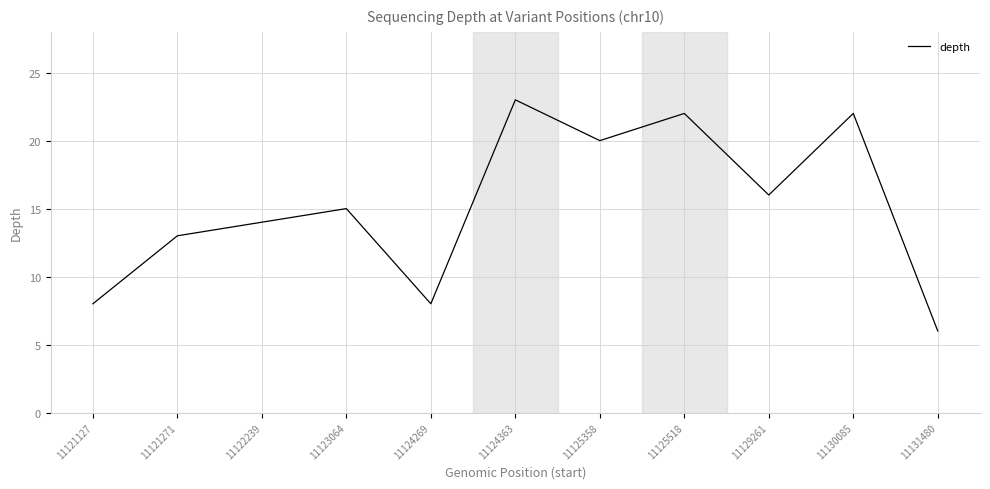

True or false: the data has more than 2 interior local peaks.

True